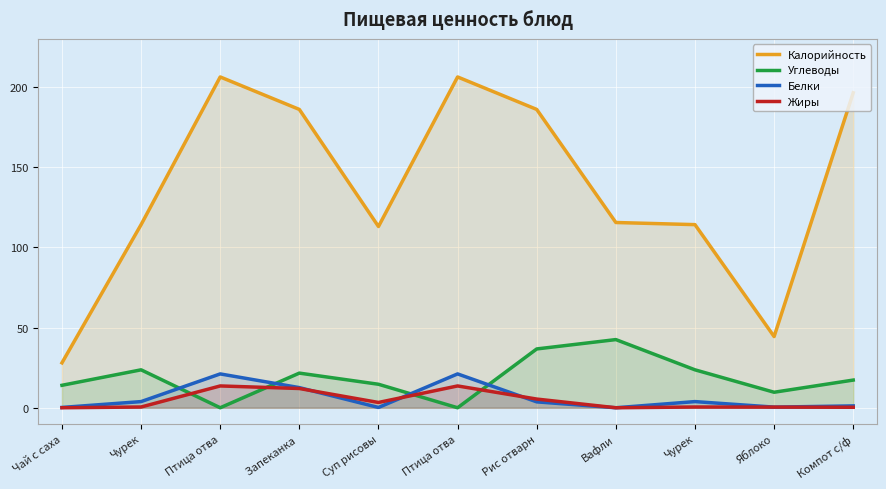

What is the difference between the maximum and second lowest values in the Белки series?

20.9